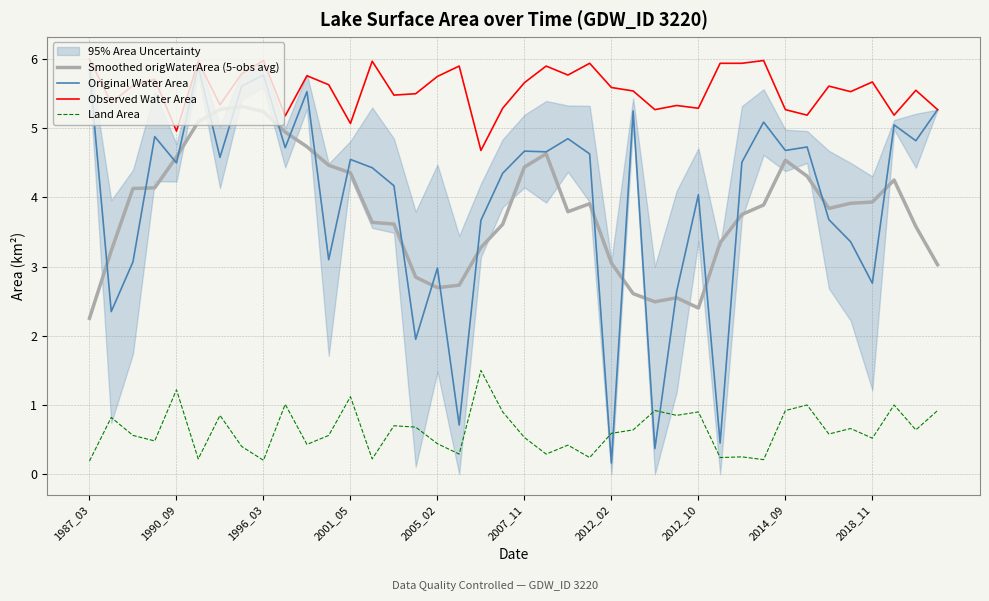

What is the maximum value for Smoothed origWaterArea (5-obs avg)?

5.3